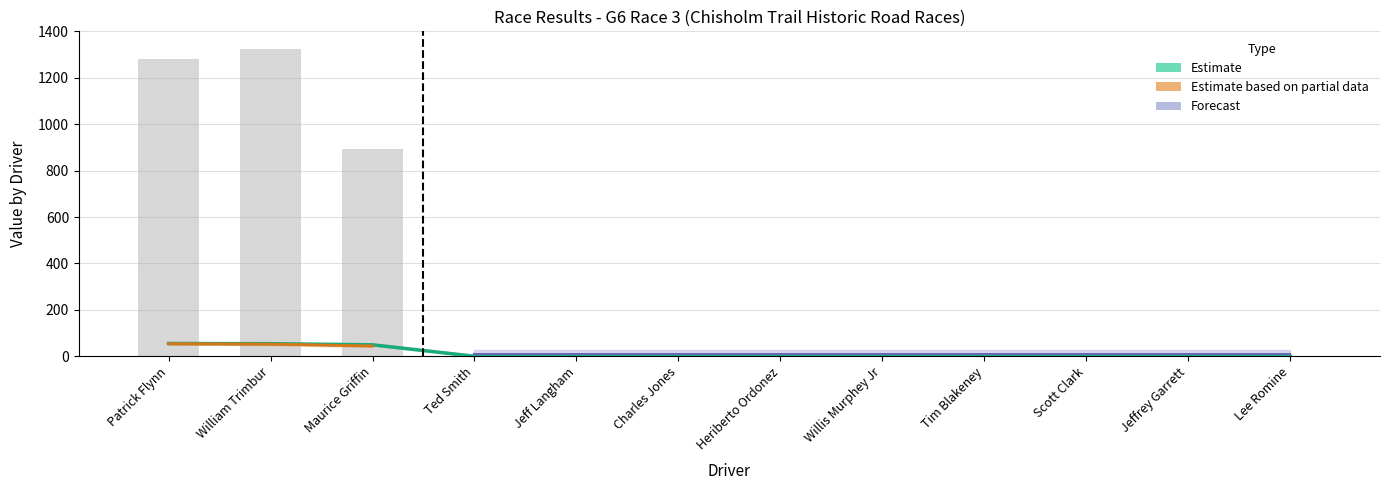

How many data points does each series have?

12